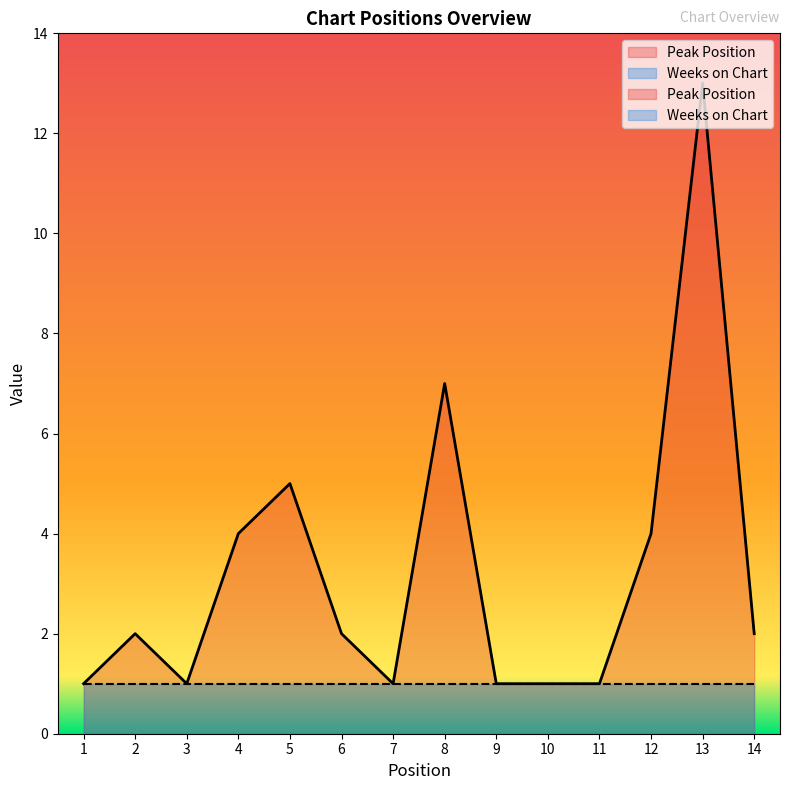

What is the value of the 8th point from the left?

7